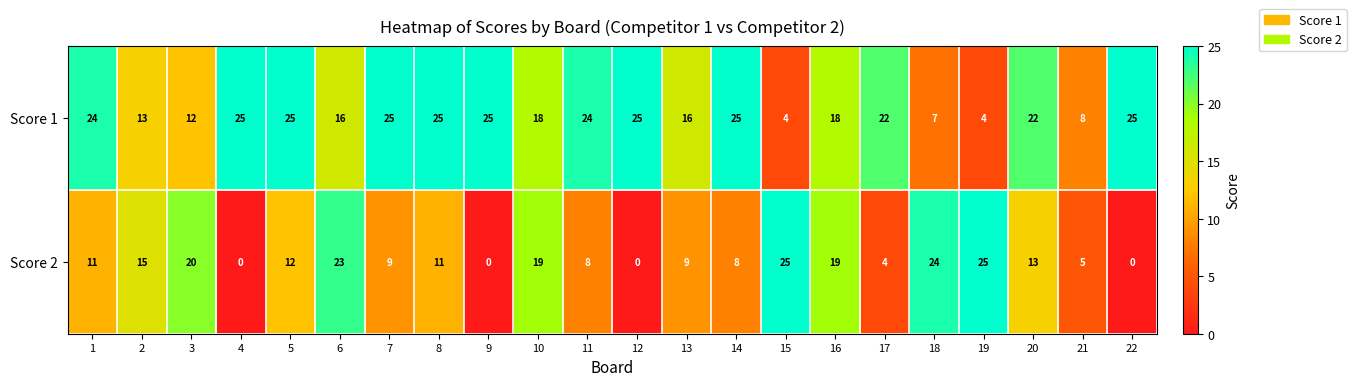

What is the spread (max minus min) of values at 18?

17